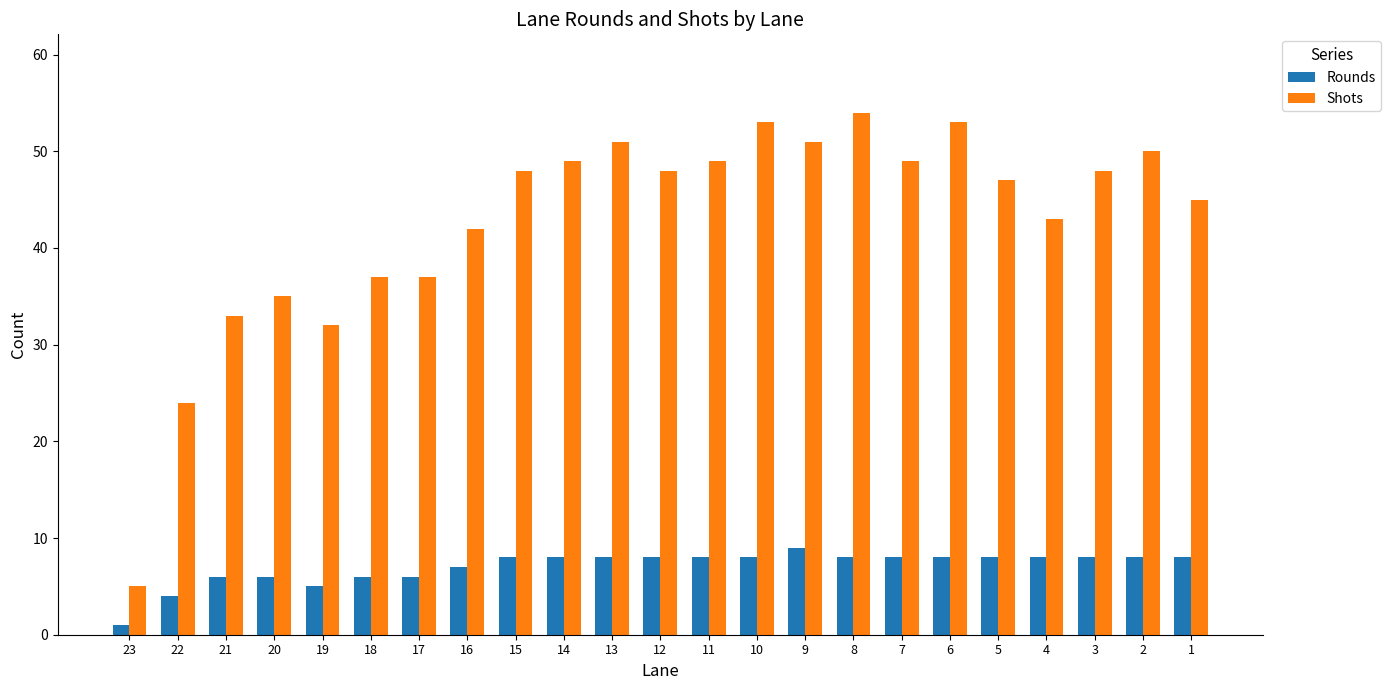

Which category has the lowest value in the Rounds series?

23